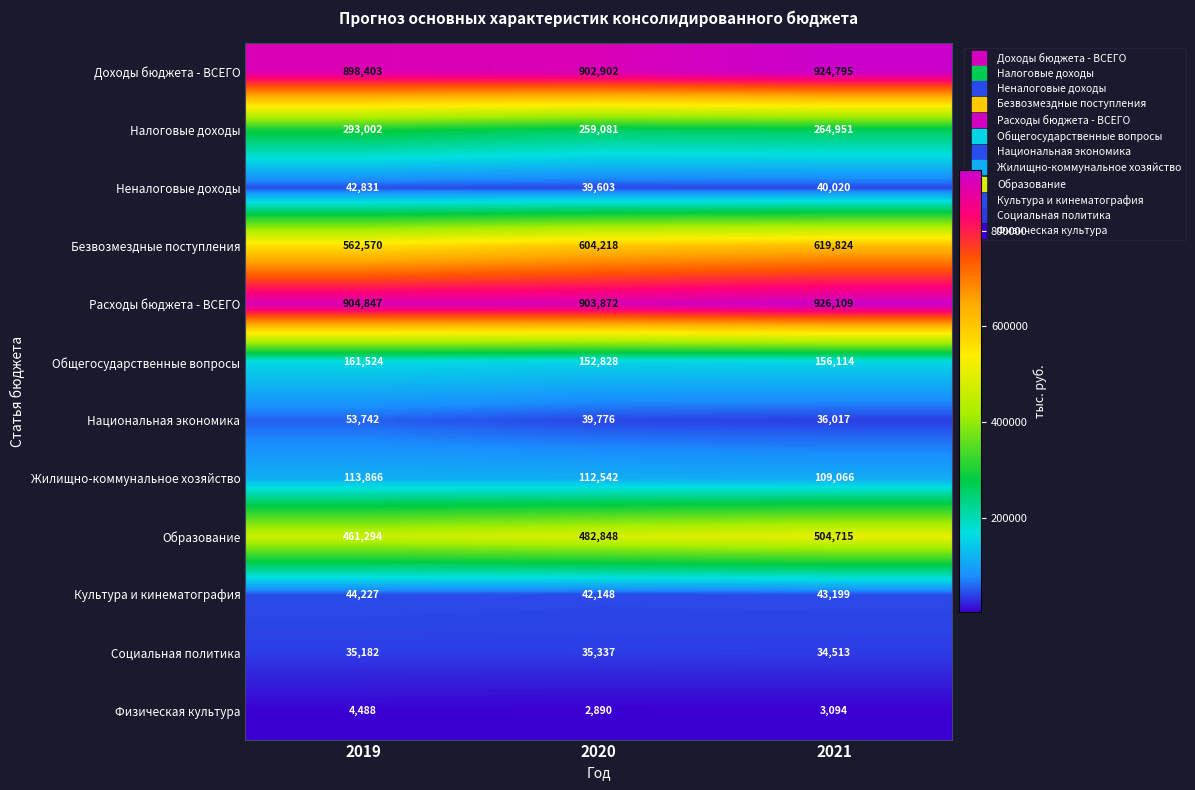

Which series changed the most between 2019 and 2020?

Безвозмездные поступления